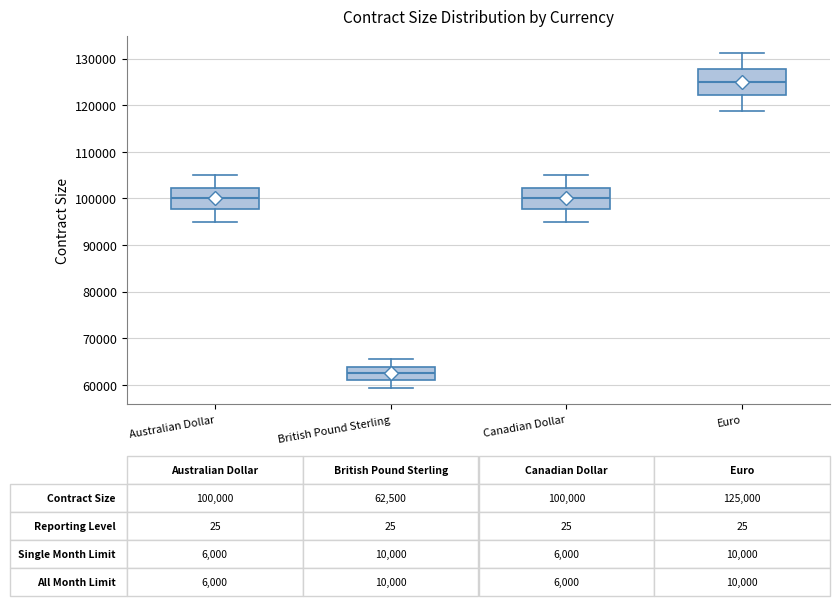

Which box is the tallest, from its lower edge to its upper edge?

Euro